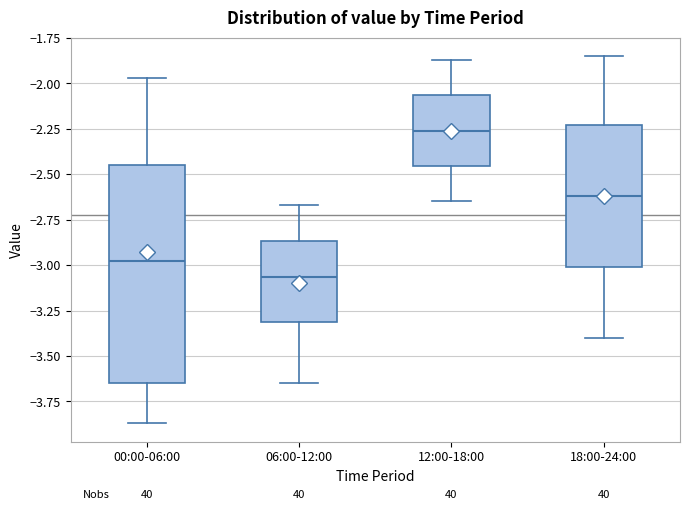

Which box has the highest median line?

12:00-18:00